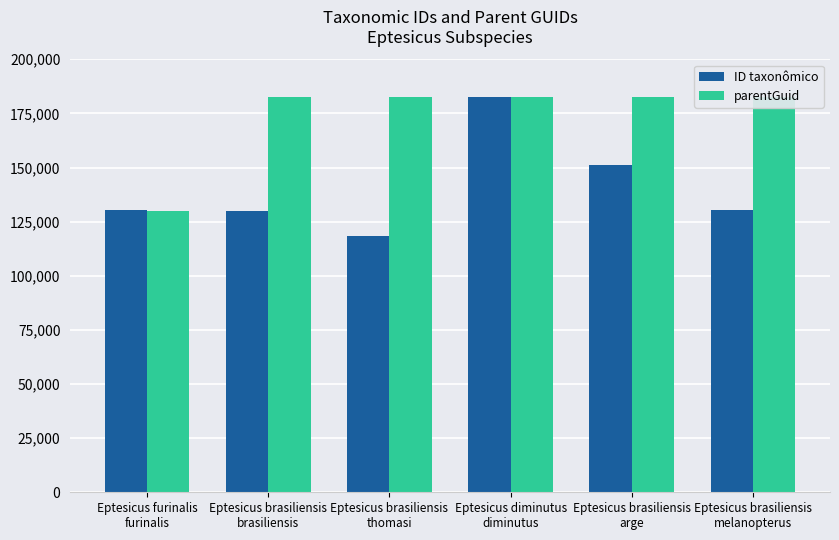

What is the total value across all series at Eptesicus brasiliensis
brasiliensis?

312689